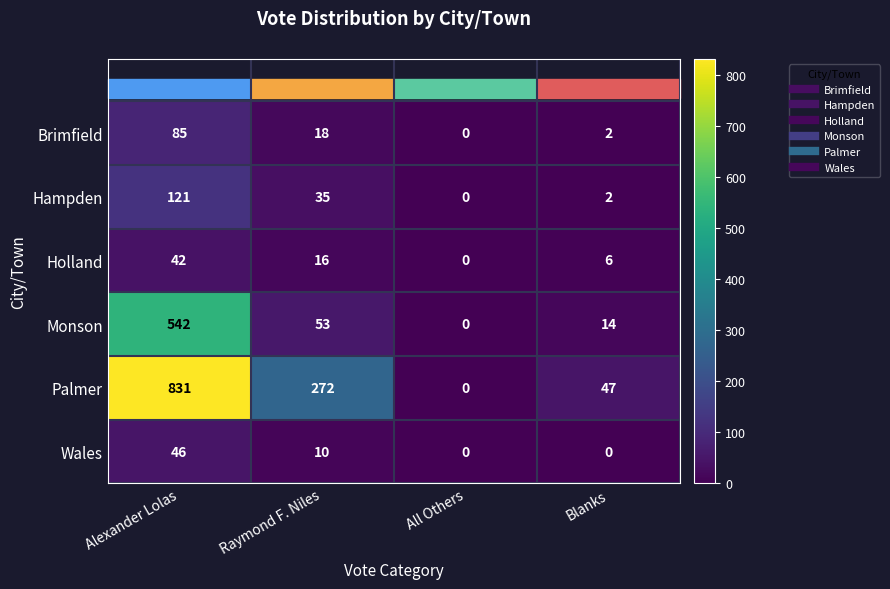

Which series has the largest total across all categories?

Palmer